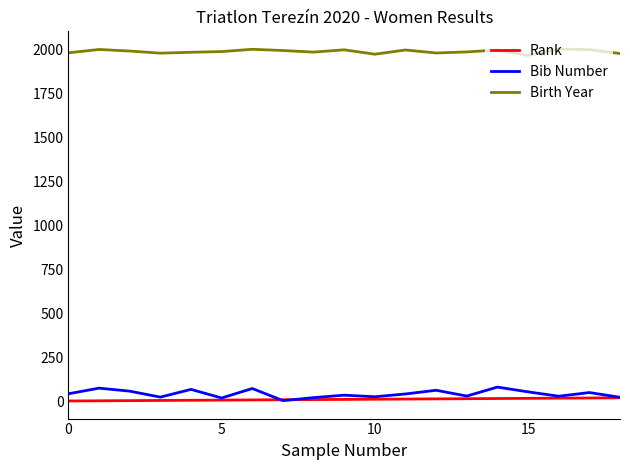

True or false: Birth Year has more than 1 interior local peaks.

True